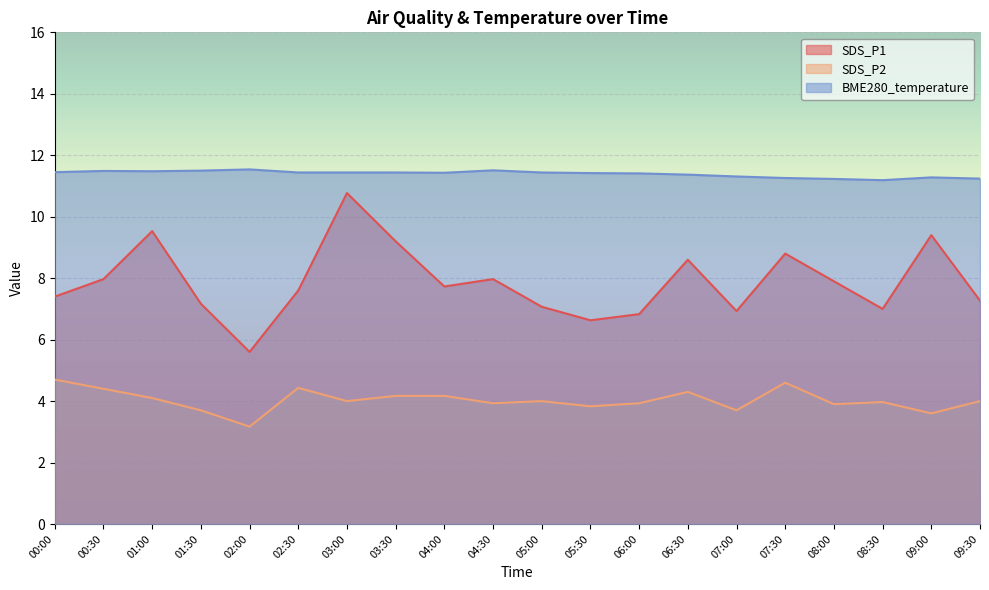

List the labels in order of SDS_P1 value, largest first.

03:00, 01:00, 09:00, 03:30, 07:30, 06:30, 00:30, 04:30, 08:00, 04:00, 02:30, 00:00, 09:30, 01:30, 05:00, 08:30, 07:00, 06:00, 05:30, 02:00